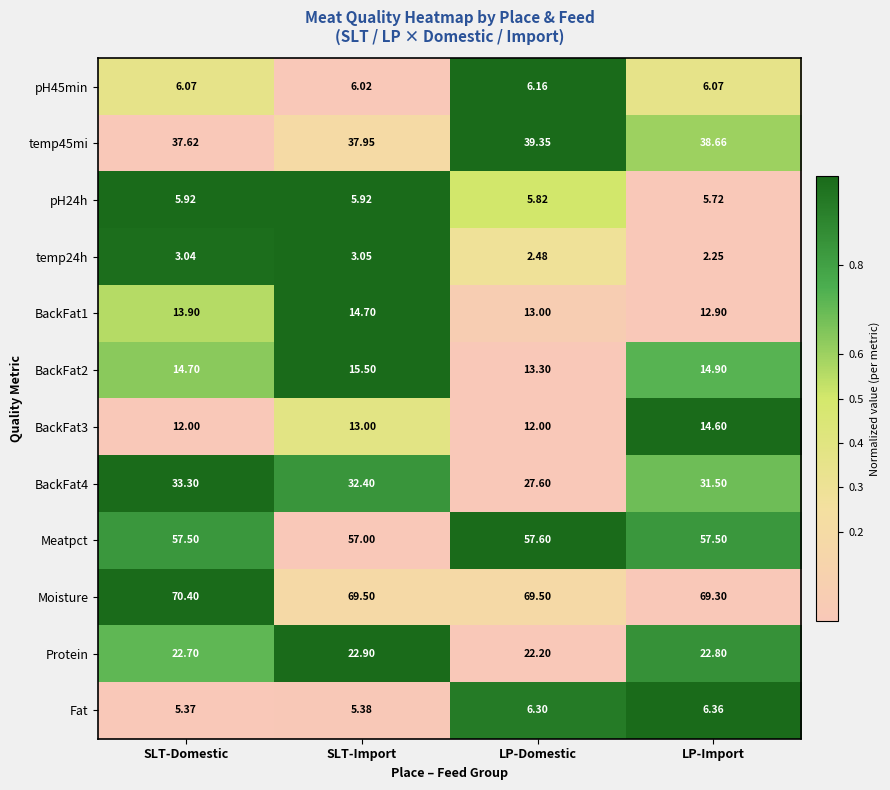

At which label does BackFat4 first exceed 32?

SLT-Domestic